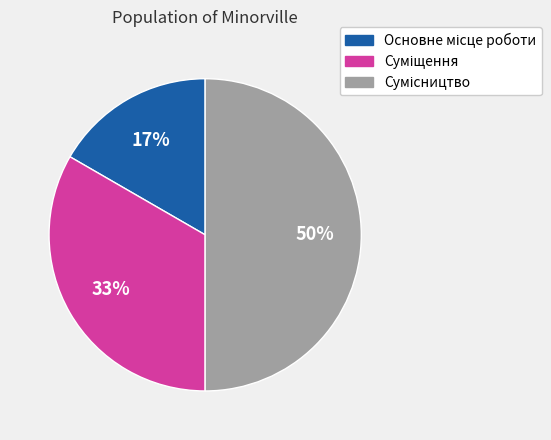

To the nearest percent, what is the difference between the largest and smallest slice percentages?

33%